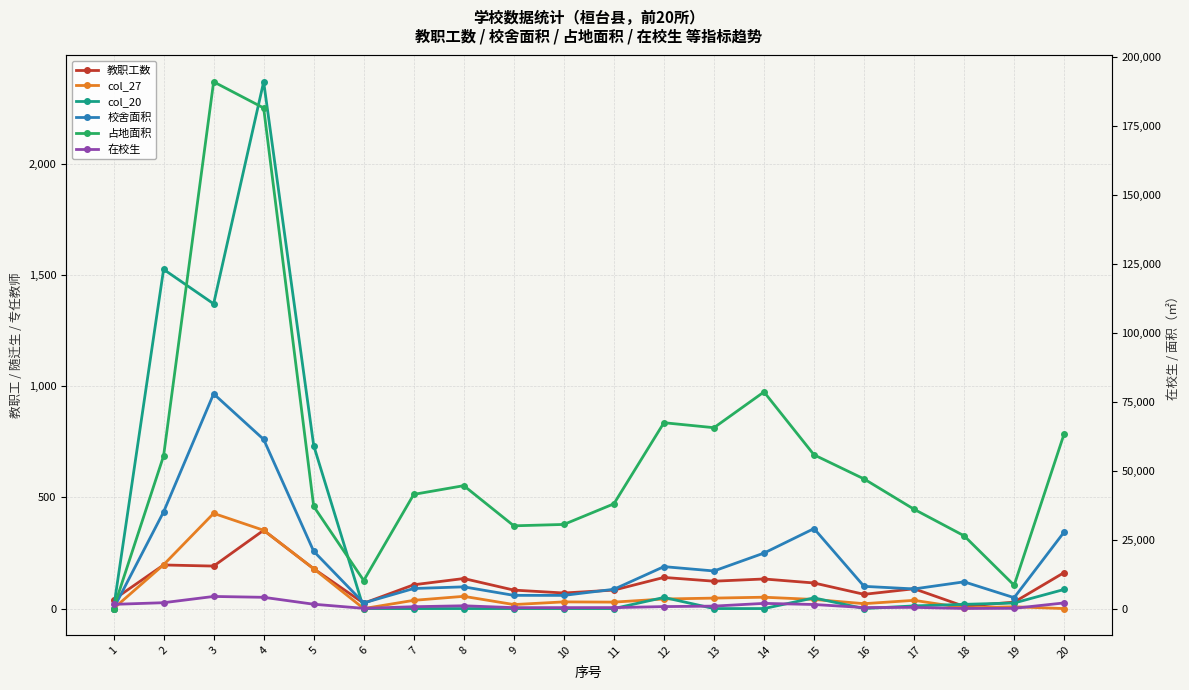

At which category does 校舍面积 reach its first local peak?

3